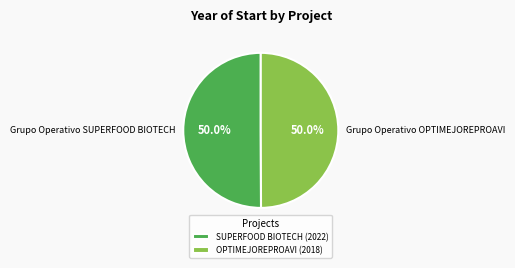

To the nearest percent, what portion does Grupo Operativo SUPERFOOD BIOTECH represent?

50%